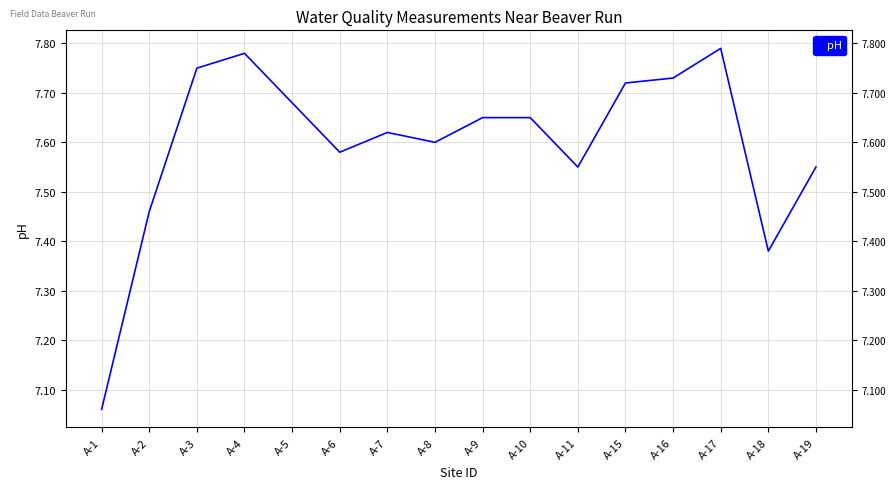

What is the difference between the maximum and minimum values?

0.7